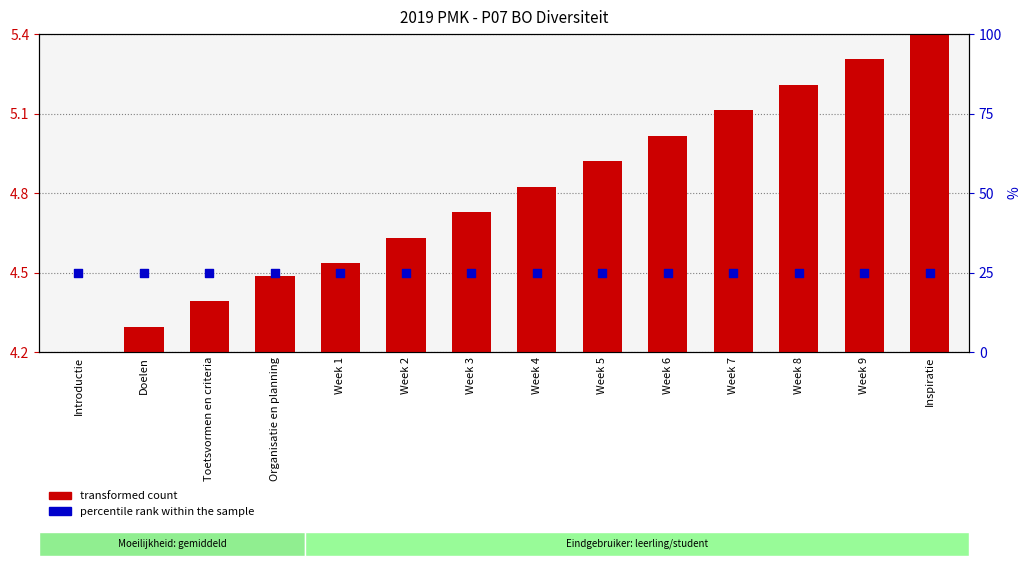

What are all the series names shown in the legend?

transformed count, percentile rank within the sample